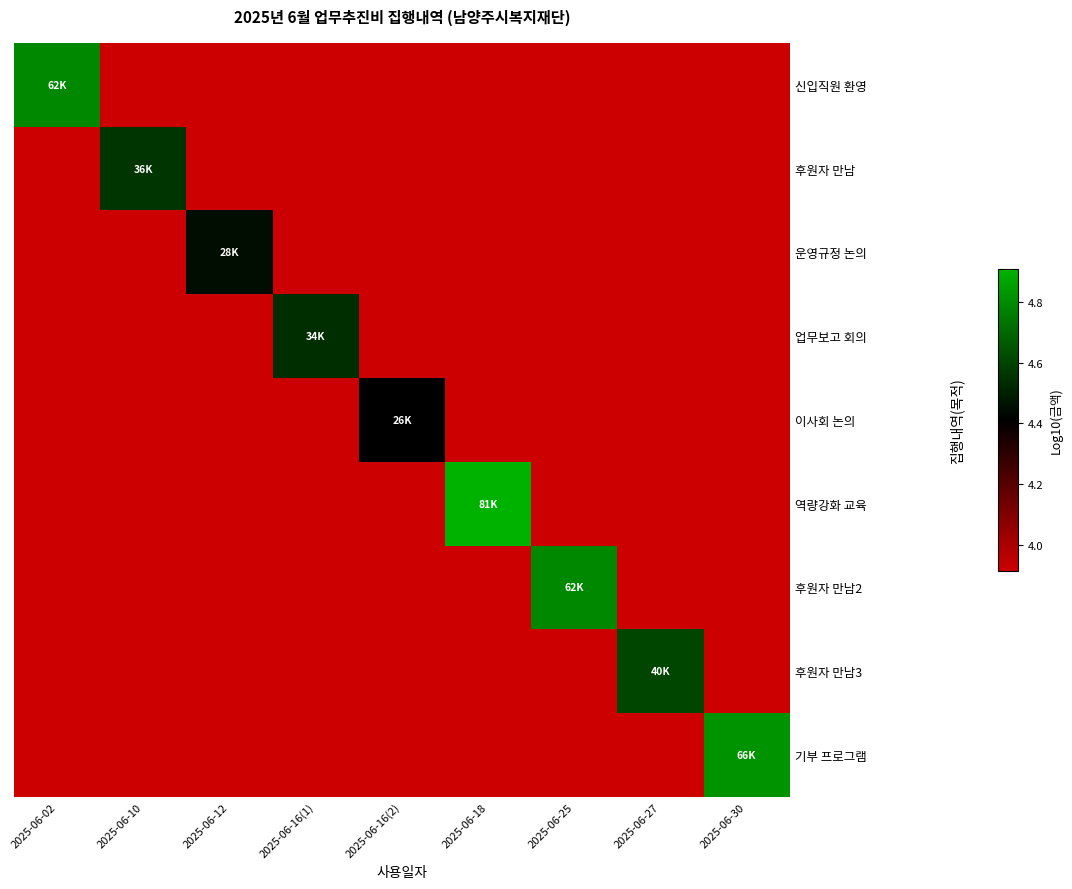

Rank the series by their maximum value, from lowest to highest.

이사회 논의, 운영규정 논의, 업무보고 회의, 후원자 만남, 후원자 만남3, 신입직원 환영, 후원자 만남2, 기부 프로그램, 역량강화 교육